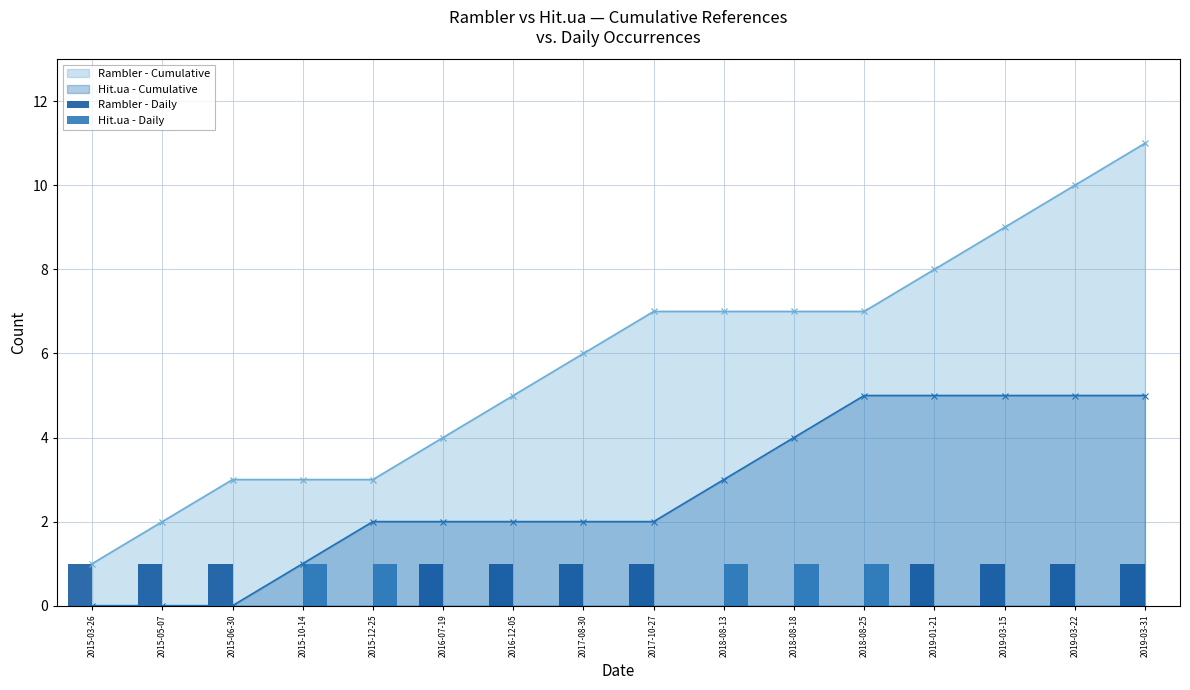

Is the value of Rambler - Cumulative at 2015-12-25 greater than the value of Hit.ua - Cumulative at 2019-03-22?

No